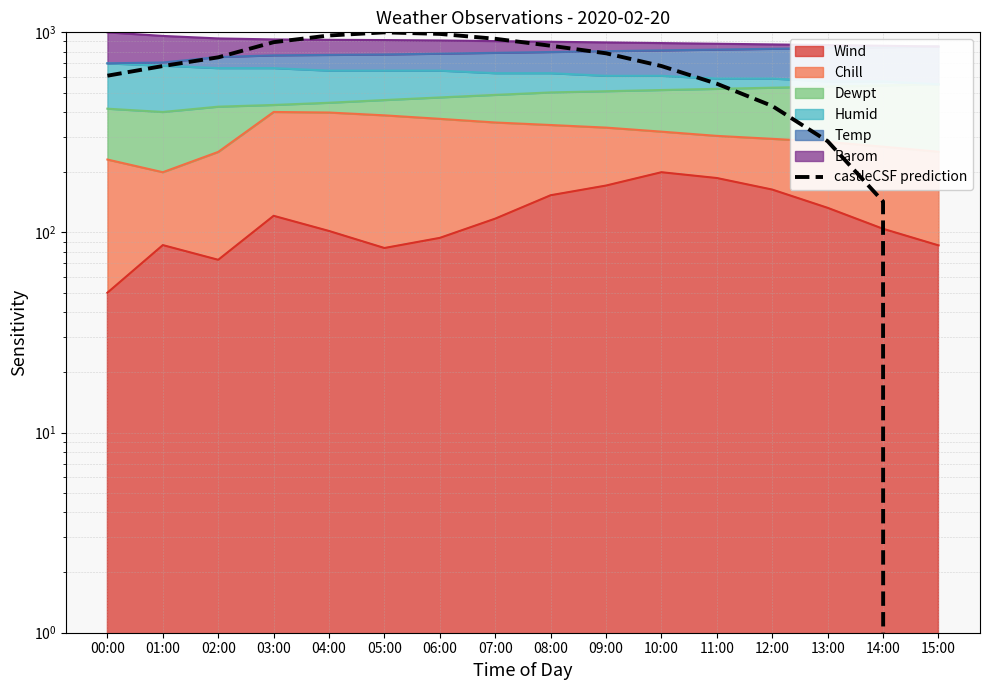

How many positive values are there?

15